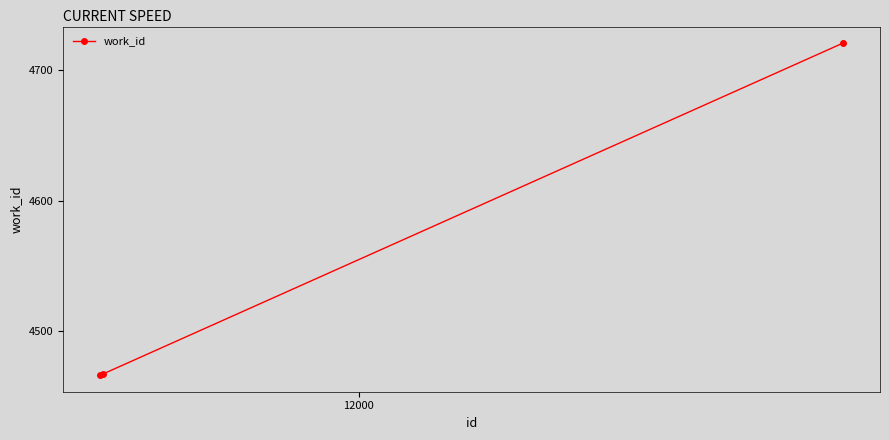

What is the maximum value shown in the chart?

4721